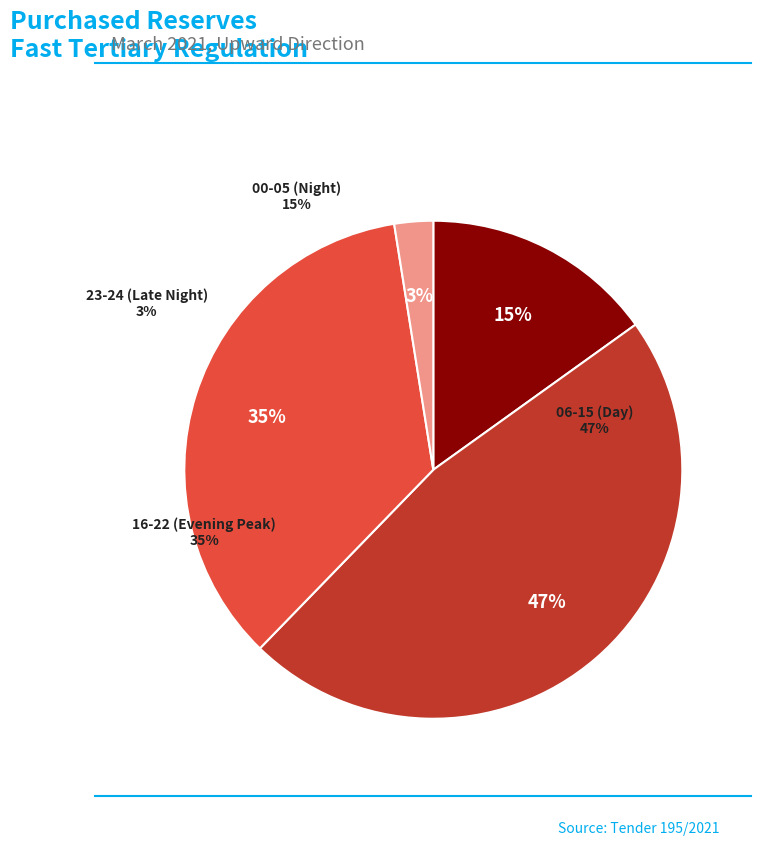

The 06 - 07 slice represents 0% of the pie. True or false?

True